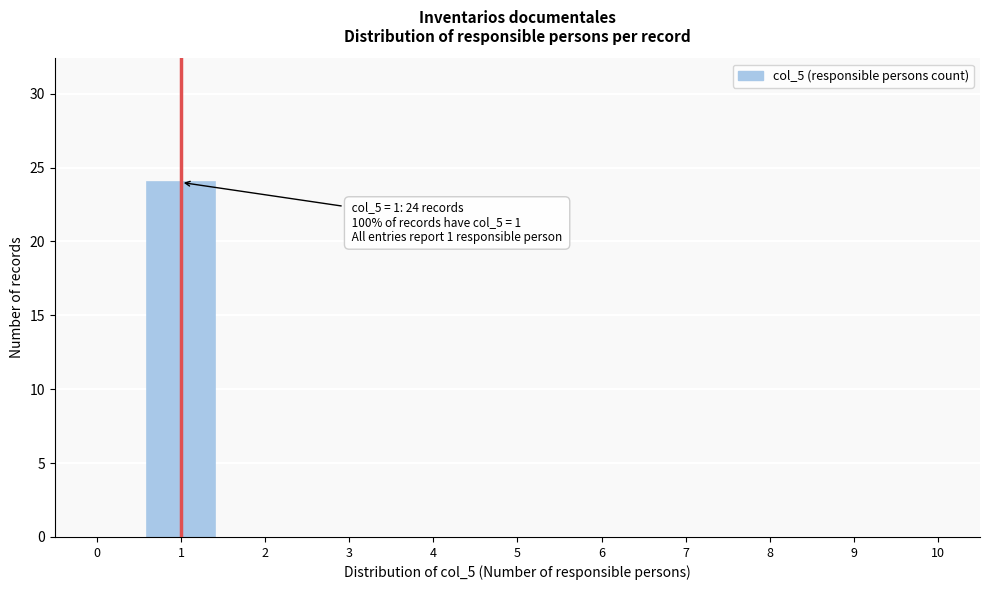

Reading right to left, list all the values displayed in this chart.

10=0	9=0	8=0	7=0	6=0	5=0	4=0	3=0	2=0	1=24	0=0